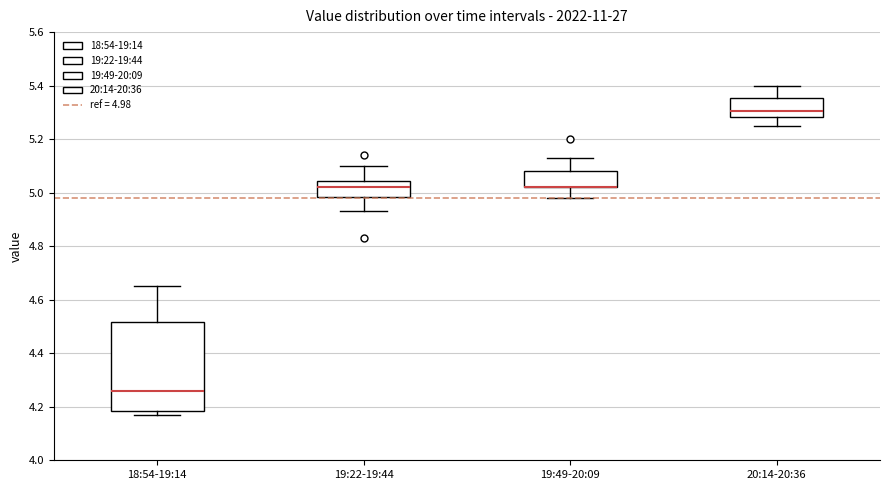

Reading left to right, read every box against the y-axis: the position of its median line, the range the box covers, and the ends of its whiskers. The values are not printed on the chart, so give them approximately, as read against the axis.

18:54-19:14: median 4.26, box 4.18 to 4.52, whiskers 4.18 (just below the box's lower edge) to 4.66
19:22-19:44: median 5.02, box 4.98 to 5.04, whiskers 4.94 to 5.10
19:49-20:09: median 5.02 (drawn on the box's lower edge), box 5.02 to 5.08, whiskers 4.98 to 5.14
20:14-20:36: median 5.30, box 5.28 to 5.36, whiskers 5.26 to 5.40